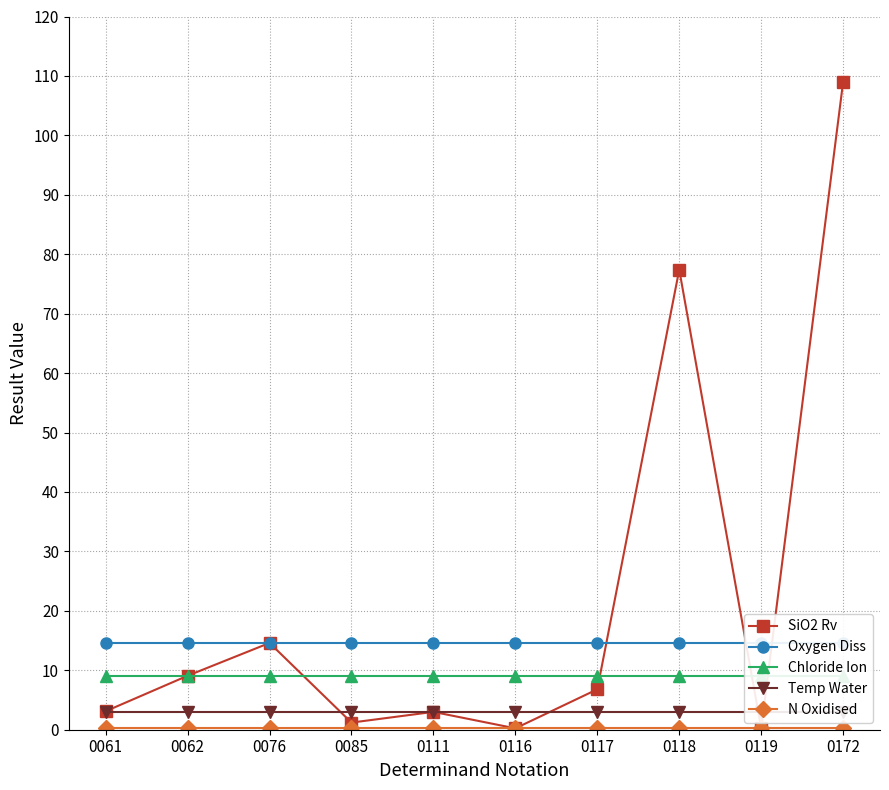

Reading right to left, what are all the values shown in this chart?

SiO2 Rv: 0172=109.0	0119=0.2	0118=77.4	0117=6.8	0116=0.2	0111=3.0	0085=1.2	0076=14.6	0062=9.1	0061=3.1
Oxygen Diss: 0172=14.6	0119=14.6	0118=14.6	0117=14.6	0116=14.6	0111=14.6	0085=14.6	0076=14.6	0062=14.6	0061=14.6
Chloride Ion: 0172=9.1	0119=9.1	0118=9.1	0117=9.1	0116=9.1	0111=9.1	0085=9.1	0076=9.1	0062=9.1	0061=9.1
Temp Water: 0172=3.0	0119=3.0	0118=3.0	0117=3.0	0116=3.0	0111=3.0	0085=3.0	0076=3.0	0062=3.0	0061=3.0
N Oxidised: 0172=0.2	0119=0.2	0118=0.2	0117=0.2	0116=0.2	0111=0.2	0085=0.2	0076=0.2	0062=0.2	0061=0.2